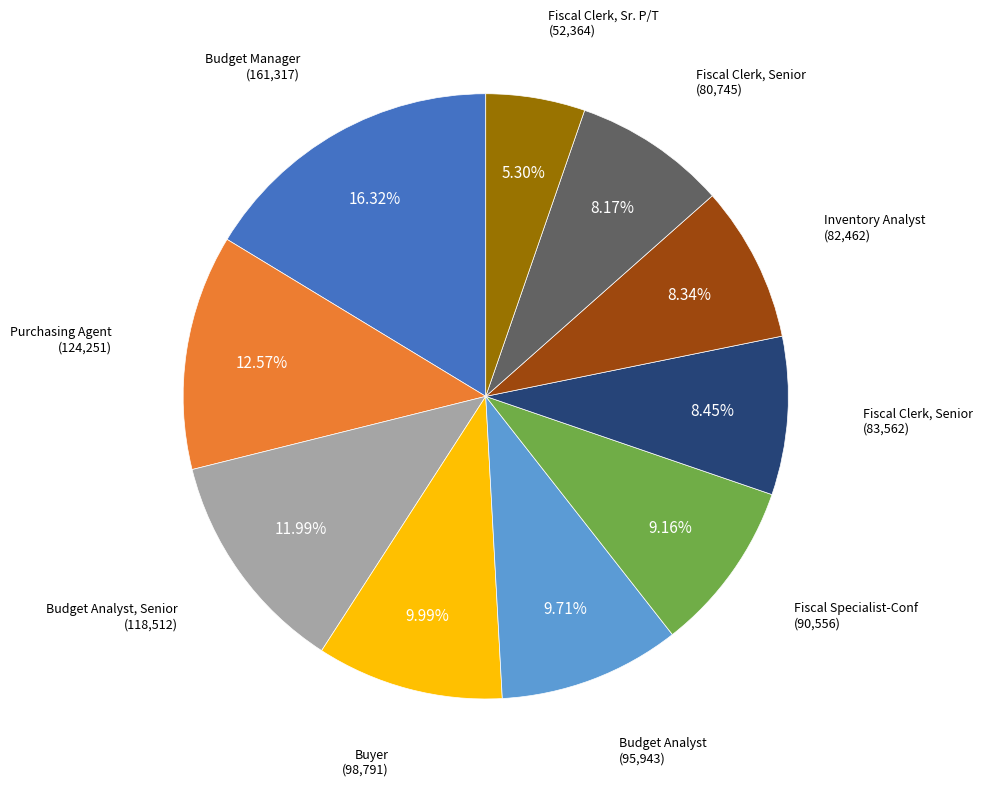

Is there any slice that represents more than half of the pie?

No